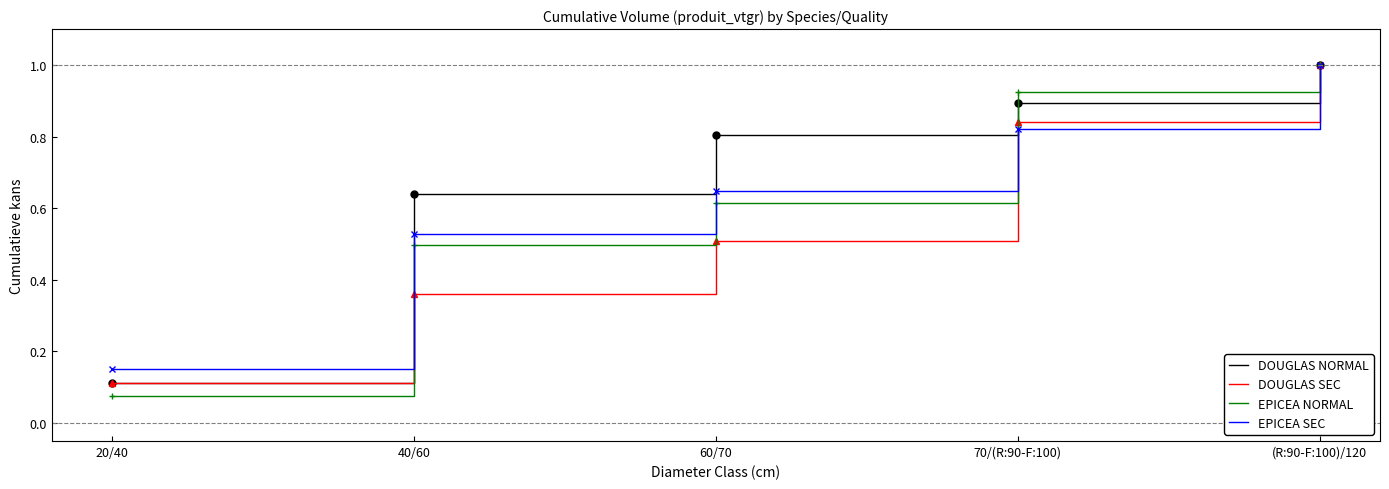

Which label corresponds to the largest value in the chart?

(R:90-F:100)/120